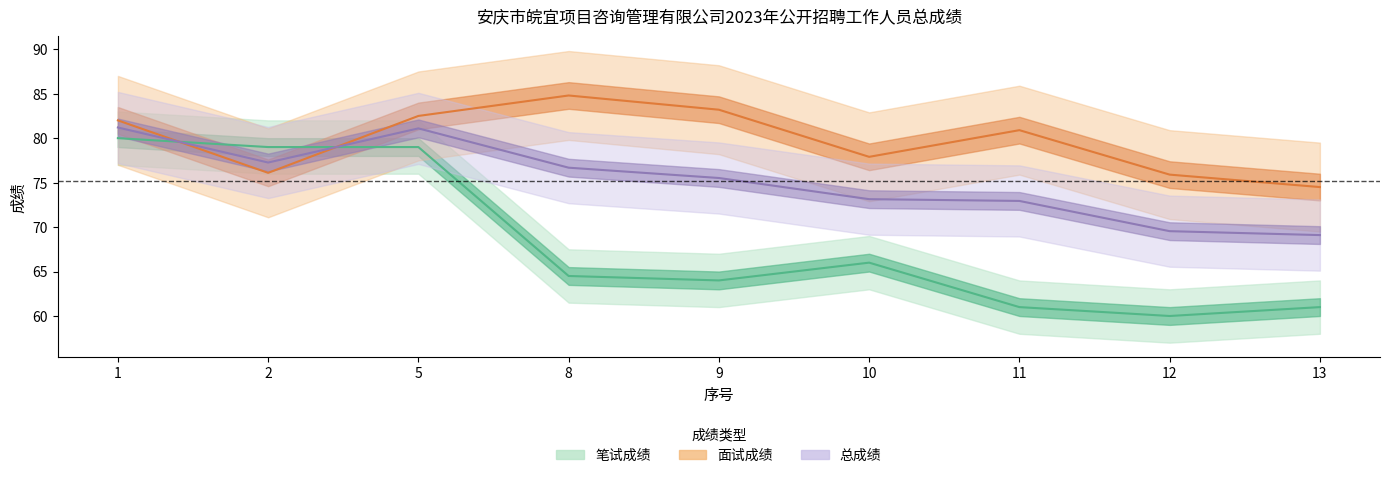

How many times do 面试成绩 and 总成绩 cross each other?

2